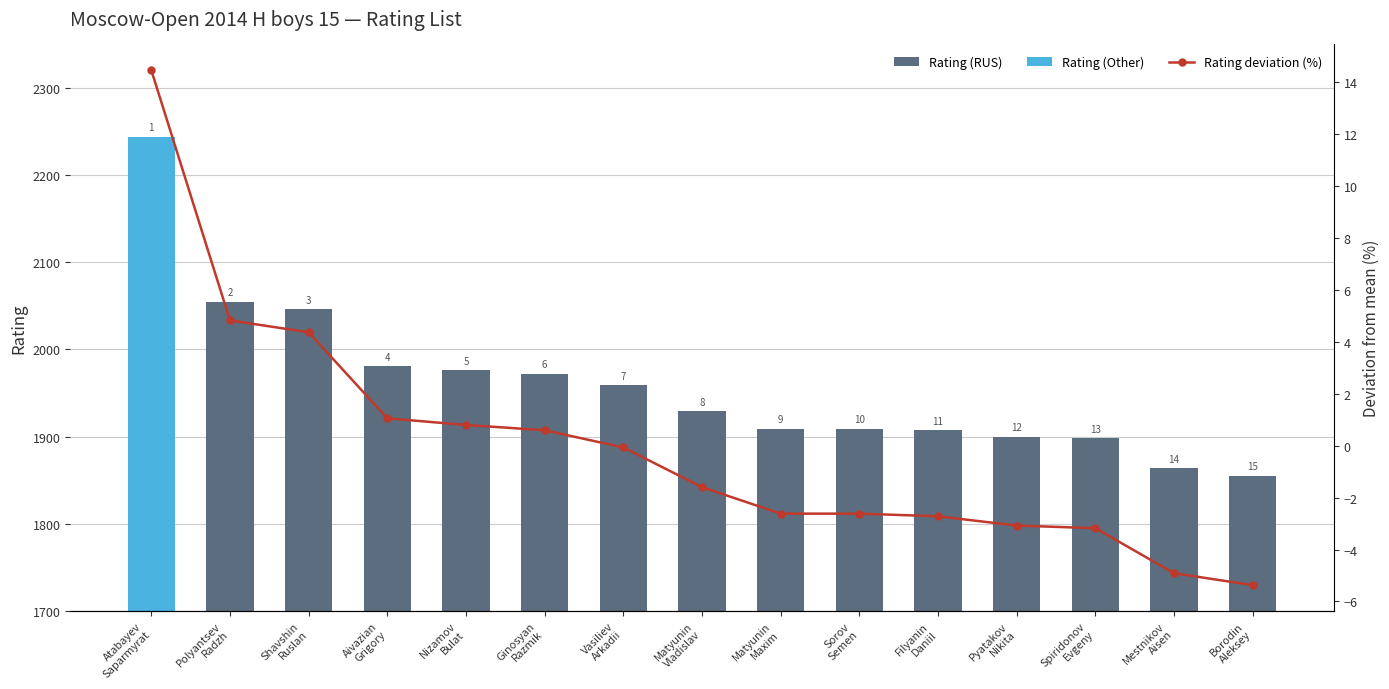

The value of Rating deviation (%) at Matyunin
Maxim is -2.6. True or false?

True